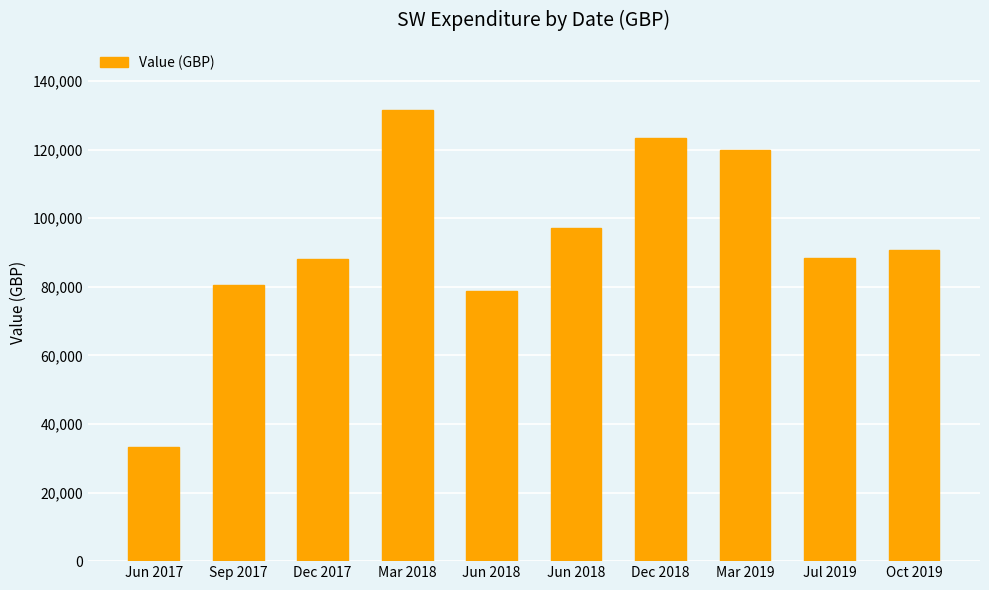

List the labels in order of value, largest first.

Mar 2018, Dec 2018, Mar 2019, Jun 2018, Oct 2019, Jul 2019, Dec 2017, Sep 2017, Jun 2018, Jun 2017